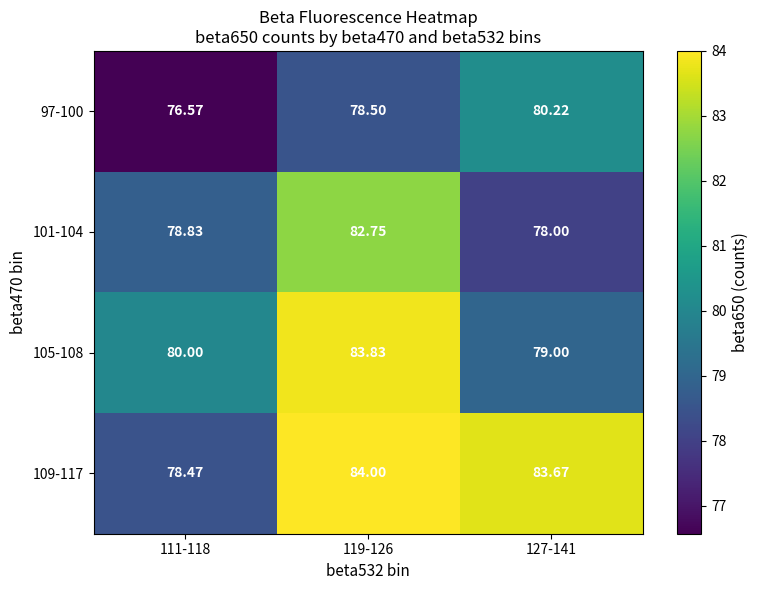

How many data points does each series have?

3